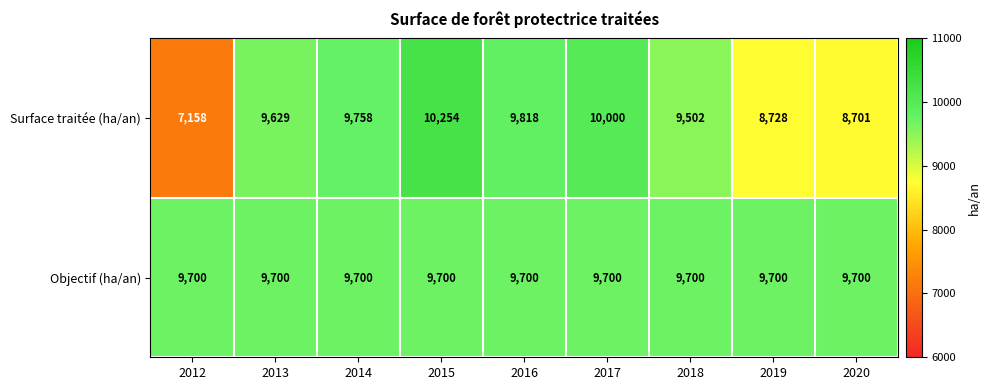

Rank the categories by Surface traitée (ha/an) value from highest to lowest.

2015, 2017, 2016, 2014, 2013, 2018, 2019, 2020, 2012